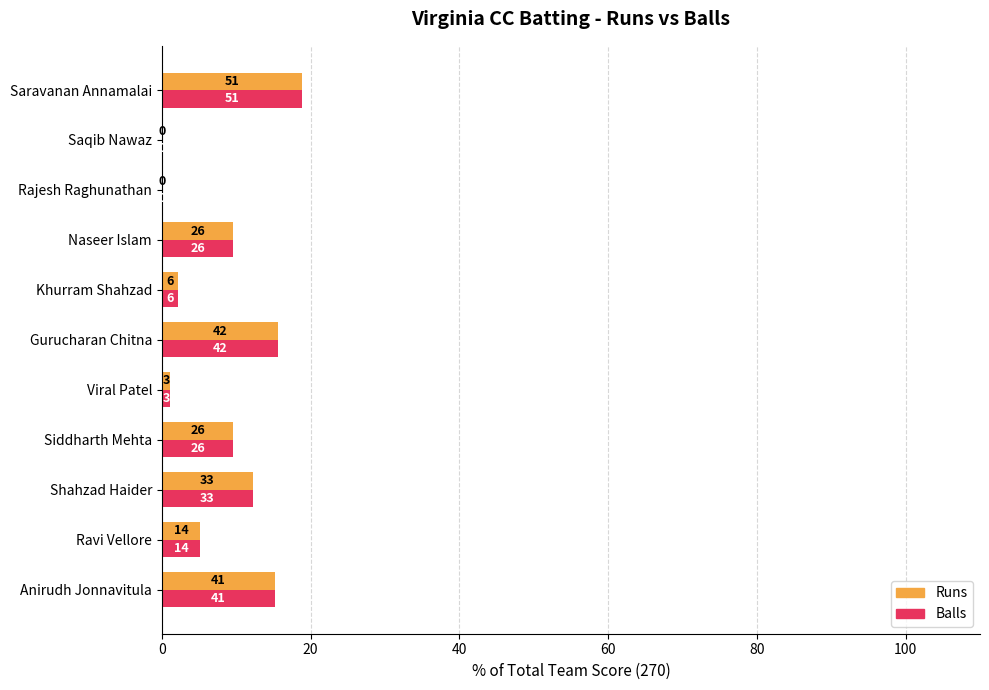

What is the sum of all Runs values?

89.6